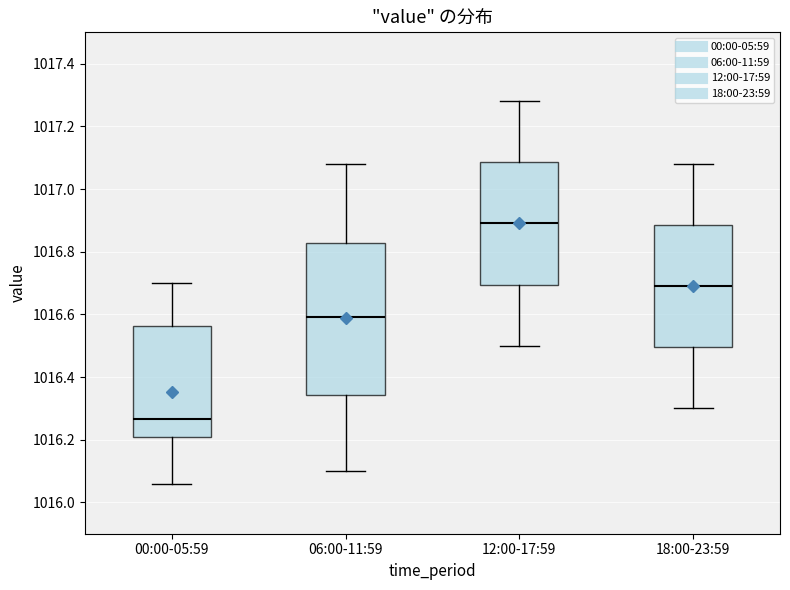

Where is the upper edge of the box for 06:00-11:59 on the y-axis? The values are not printed on the chart, so give them approximately, as read against the axis.

1016.82